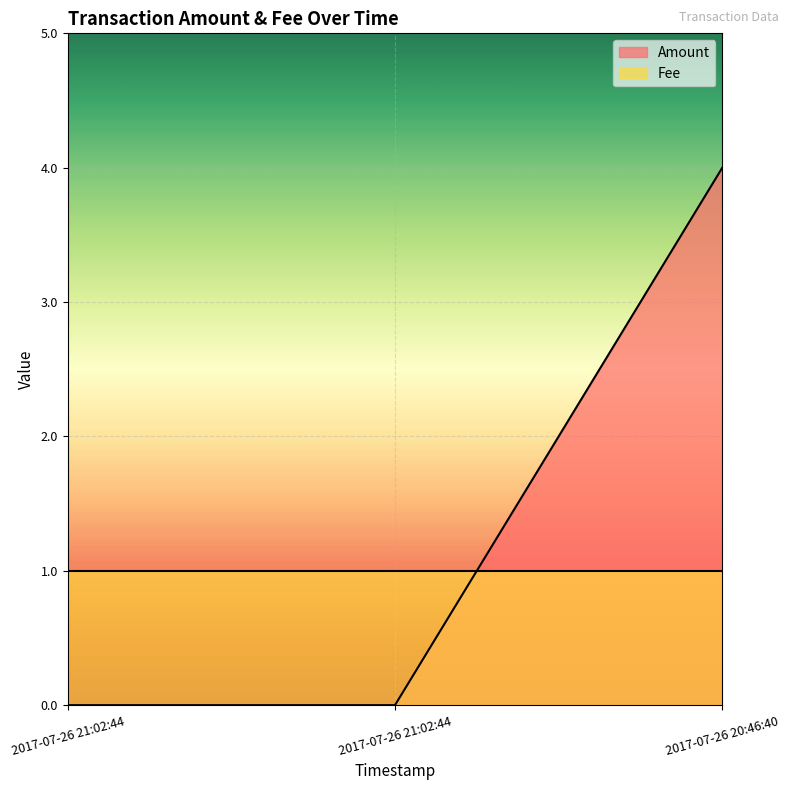

What is the change in value from 2017-07-26 21:02:44 to 2017-07-26 20:46:40?

+4